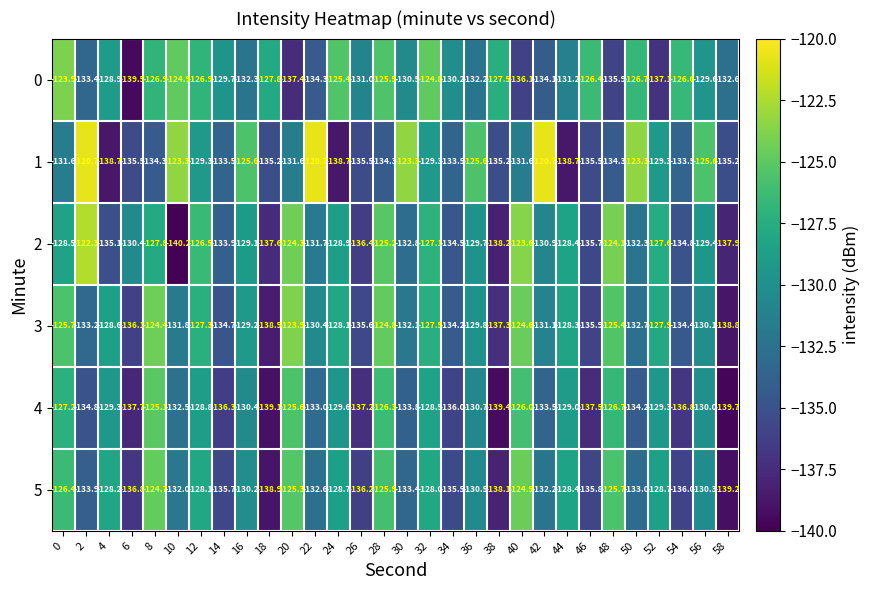

Is it true that 0 equals -124.8 at 32?

True